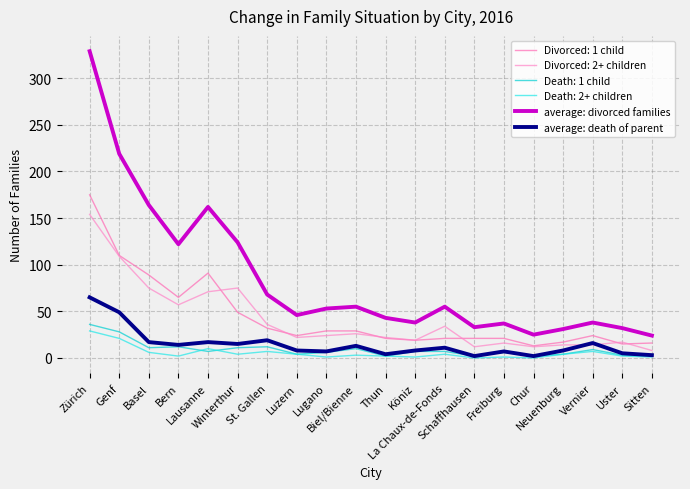

The value of average: death of parent at Zürich is 33. True or false?

False